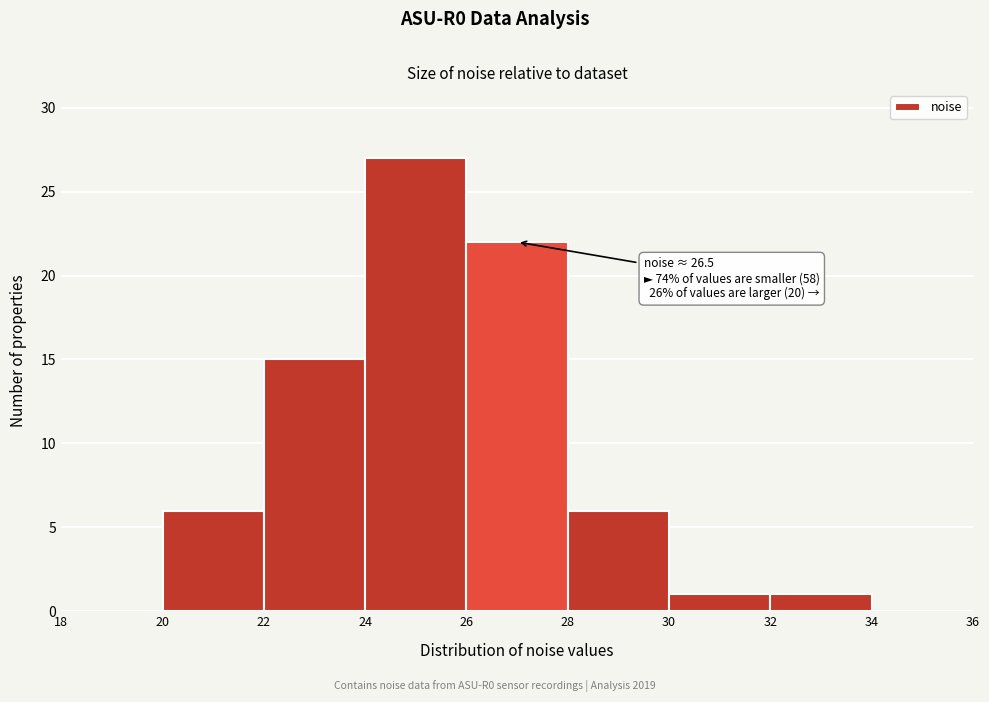

Which range on the x-axis has the tallest bar?

24 to 26